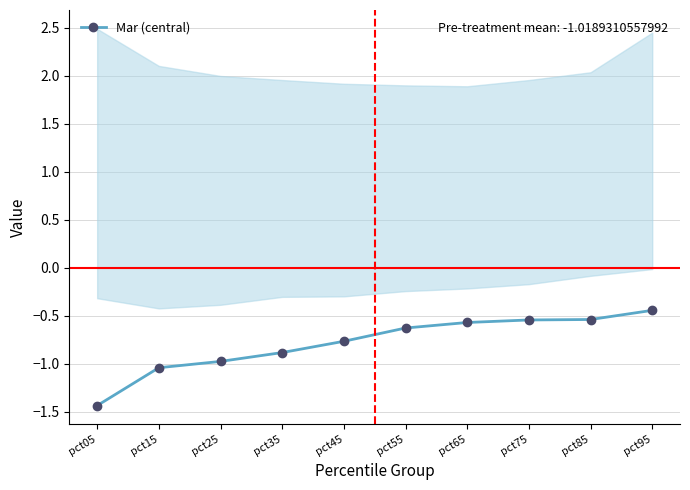

The value at pct15 is -1.0. True or false?

True